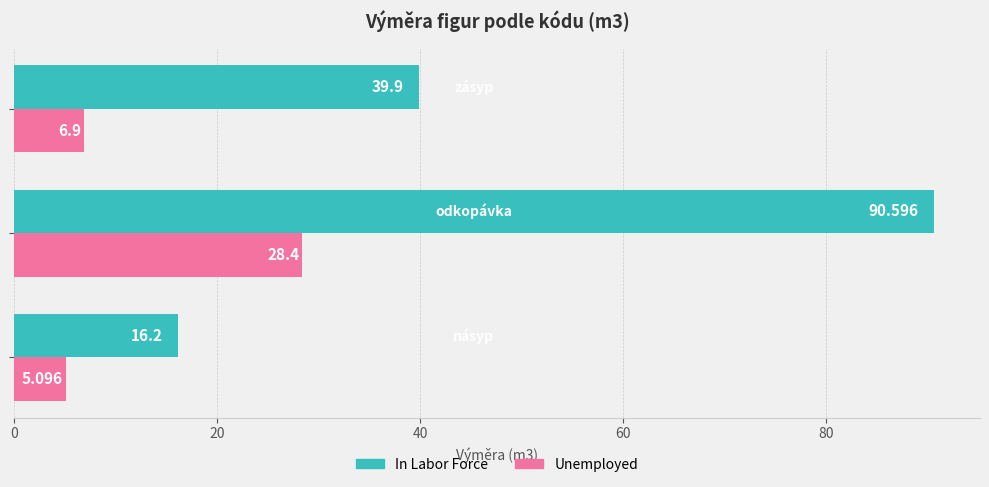

What is the difference between the maximum and second lowest values in the In Labor Force series?

50.7